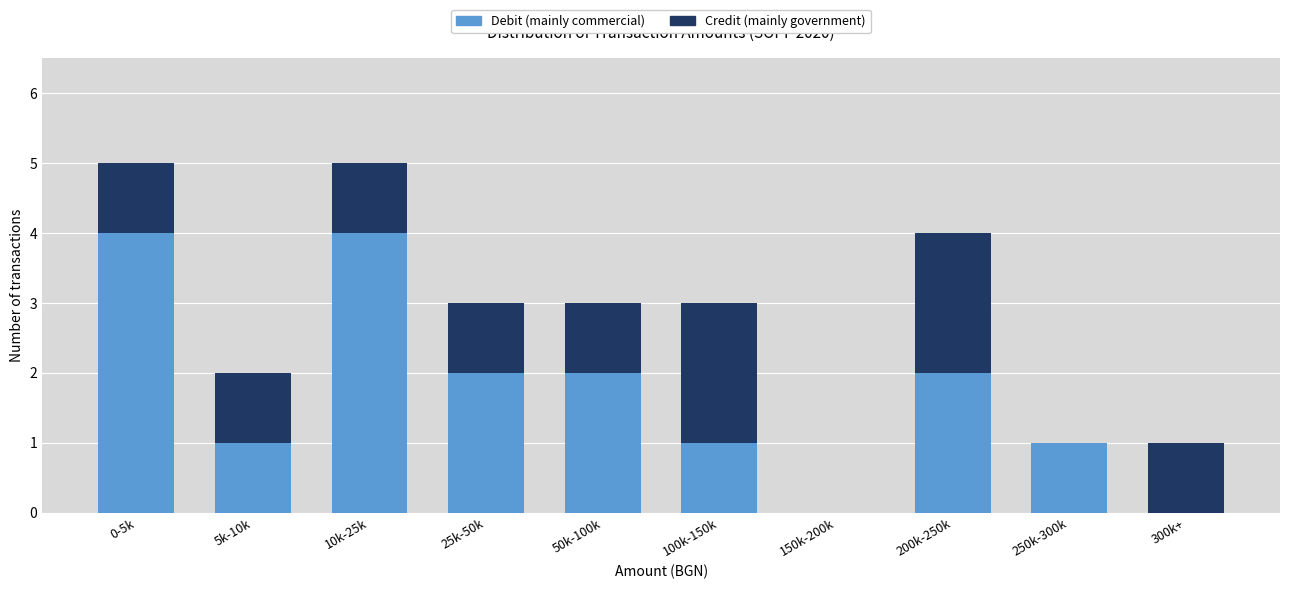

Reading left to right, list the values for the Debit (mainly commercial) series.

0-5k=4	5k-10k=1	10k-25k=4	25k-50k=2	50k-100k=2	100k-150k=1	150k-200k=0	200k-250k=2	250k-300k=1	300k+=0